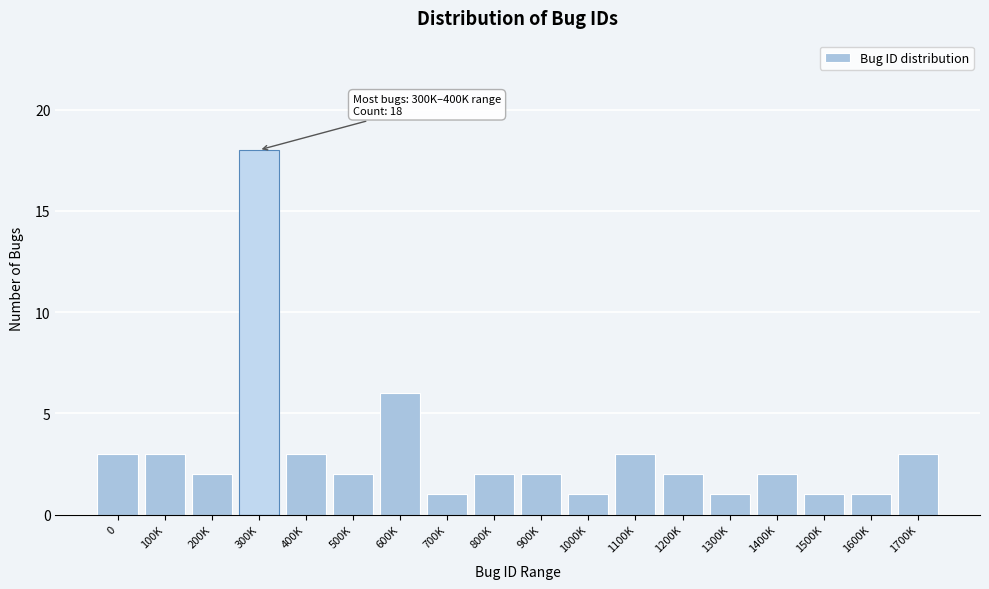

Reading left to right, what are all the values shown in this chart?

3	3	2	18	3	2	6	1	2	2	1	3	2	1	2	1	1	3